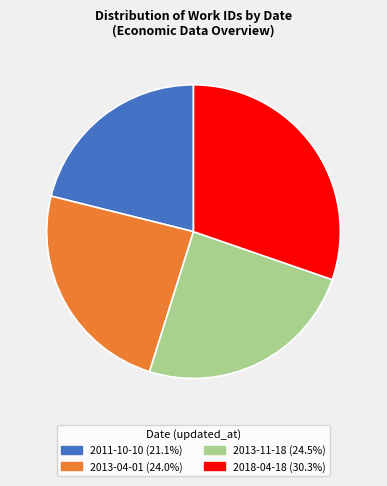

How many segments does this pie chart have?

4